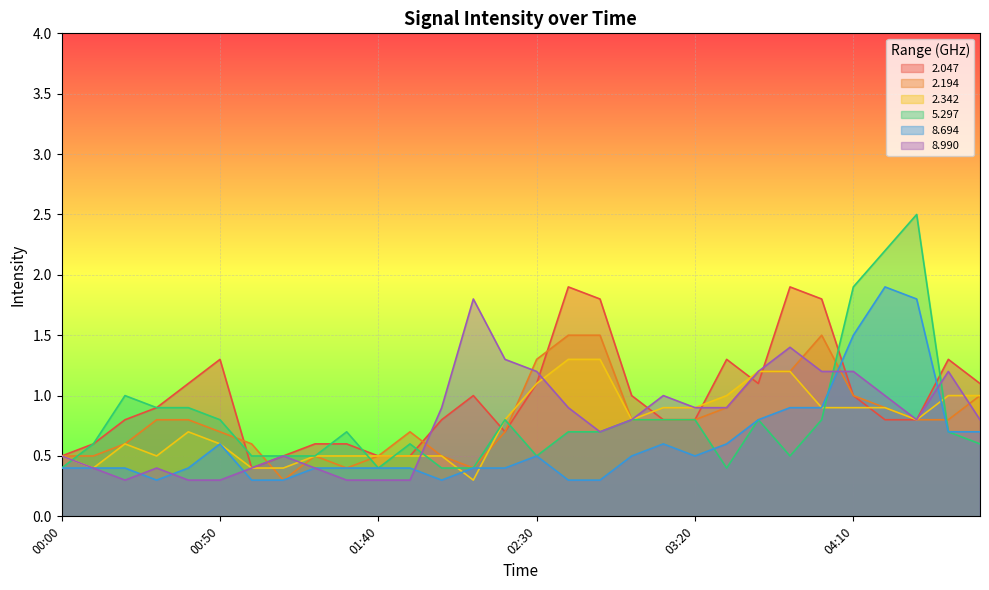

At how many categories does at least one series exceed 0?

30